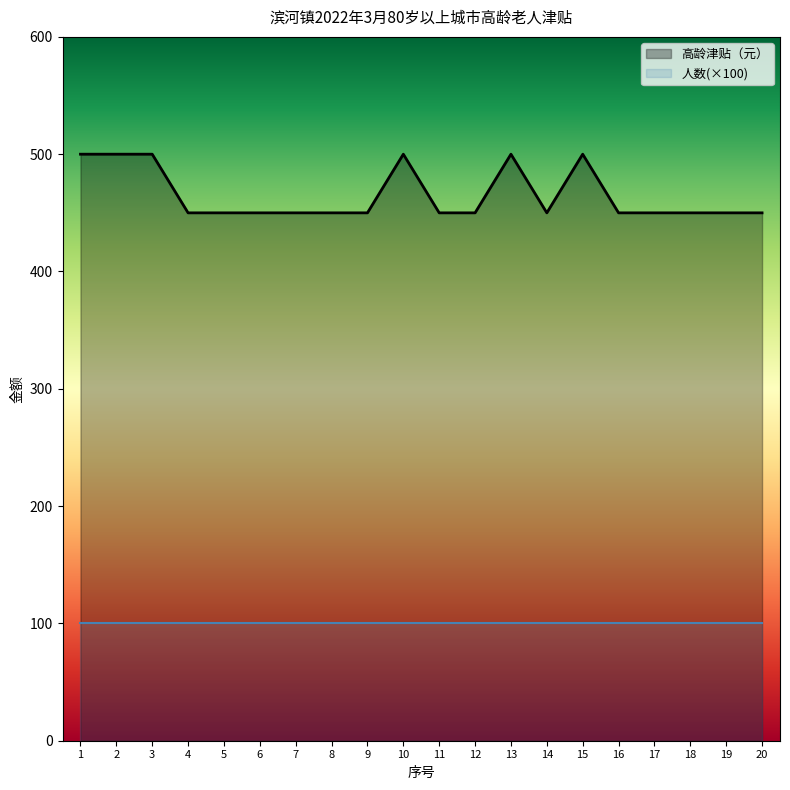

The value at 1 is 153. True or false?

False